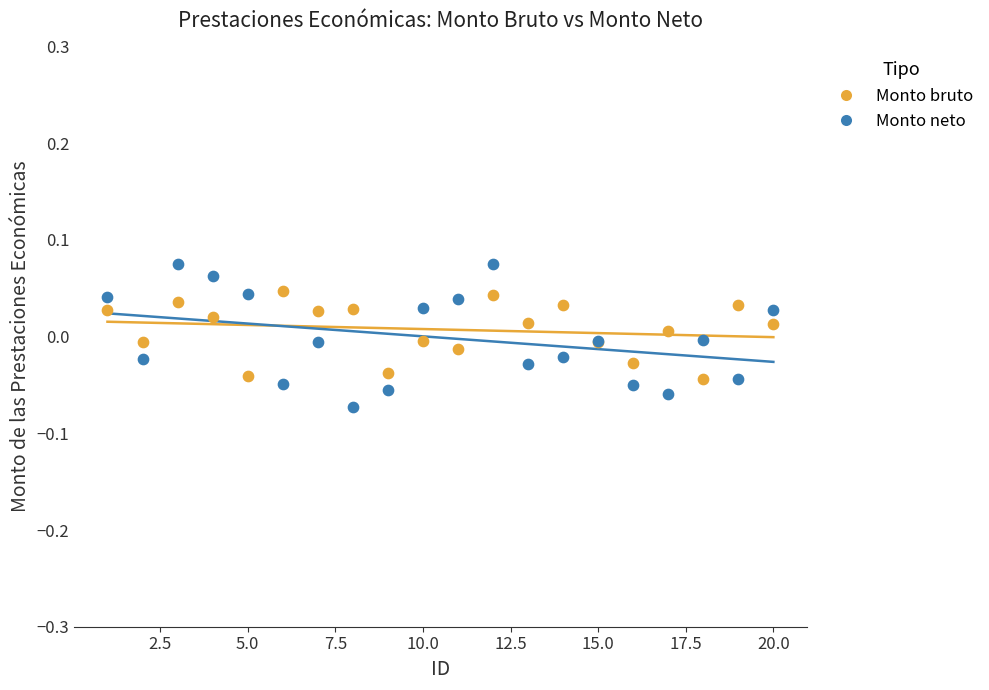

Which series reaches the minimum Y coordinate?

Monto neto